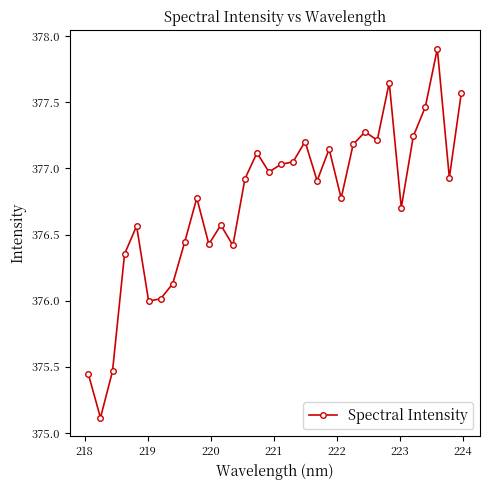

What is the average value?

376.7